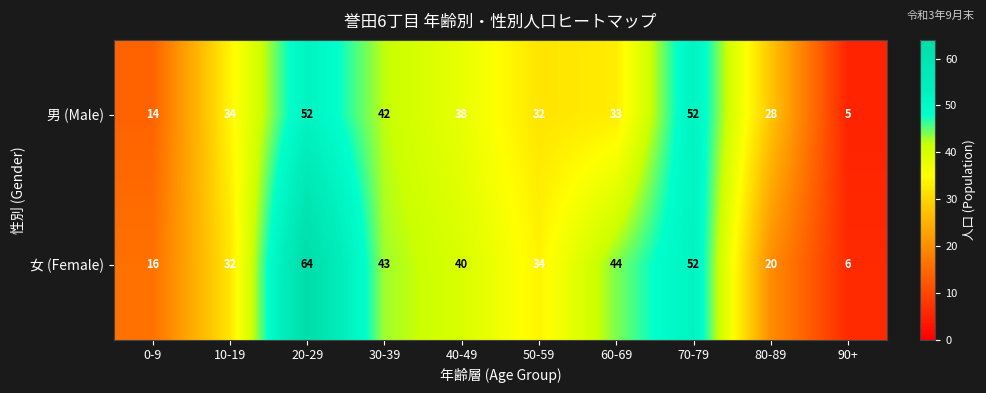

Between 10-19 and 30-39, which series saw the biggest shift?

女 (Female)